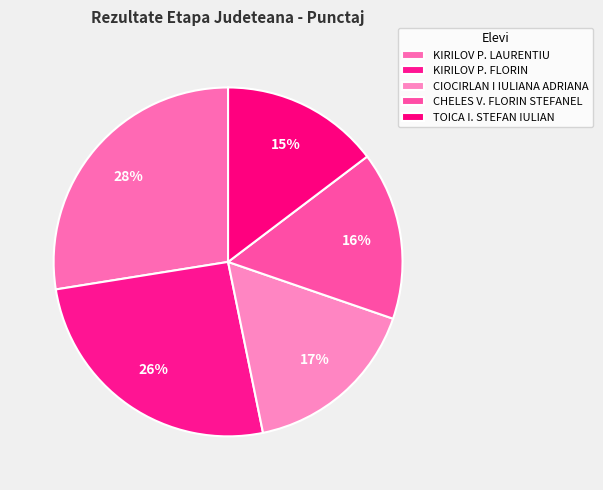

Is it true that KIRILOV P. FLORIN is 26% of the pie?

True